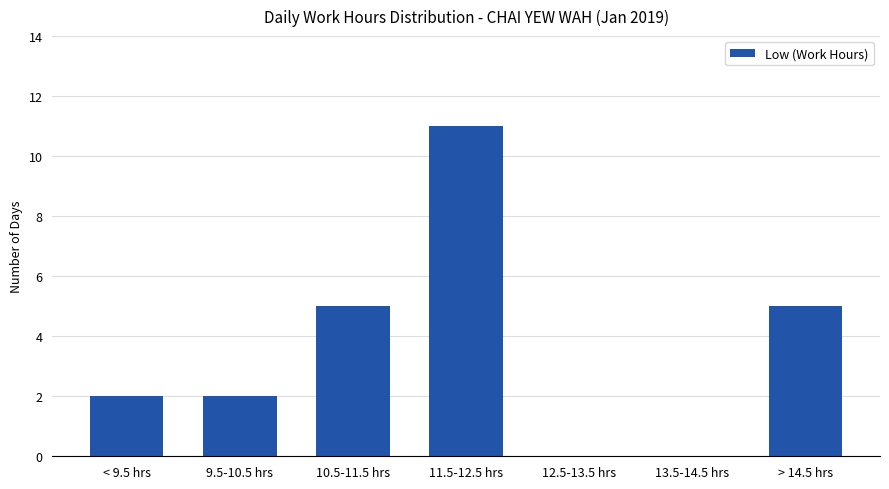

How many values are between 0 and 5?

6